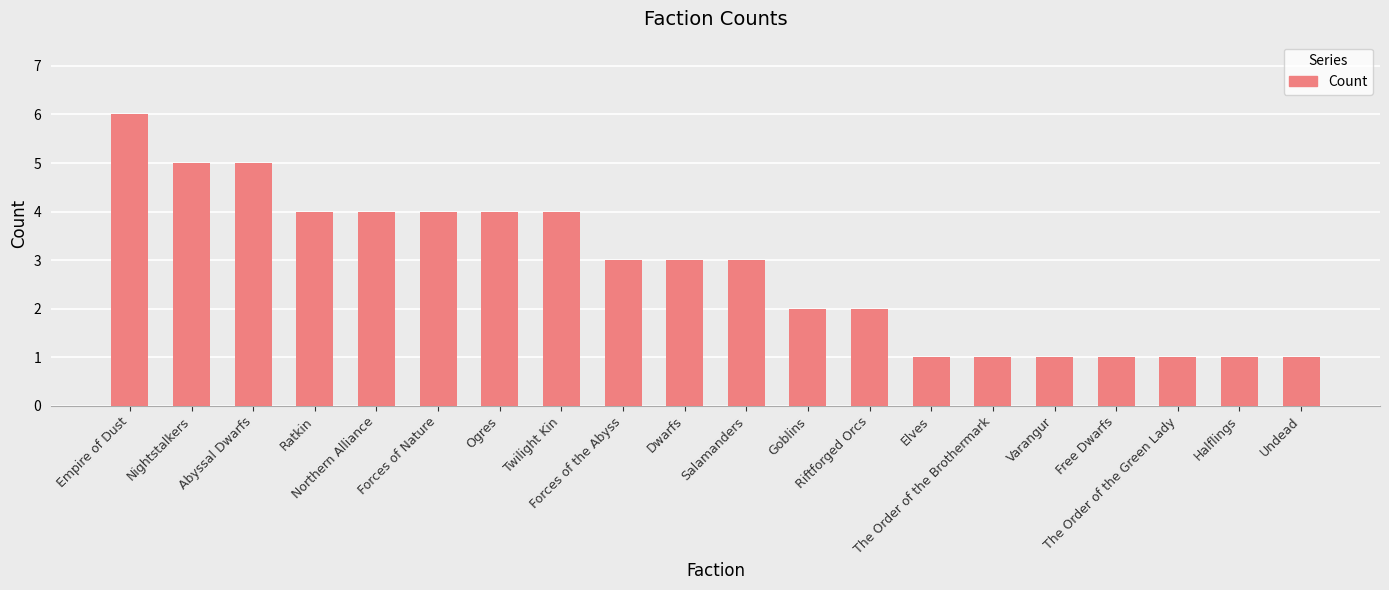

How many data points does each series have?

20